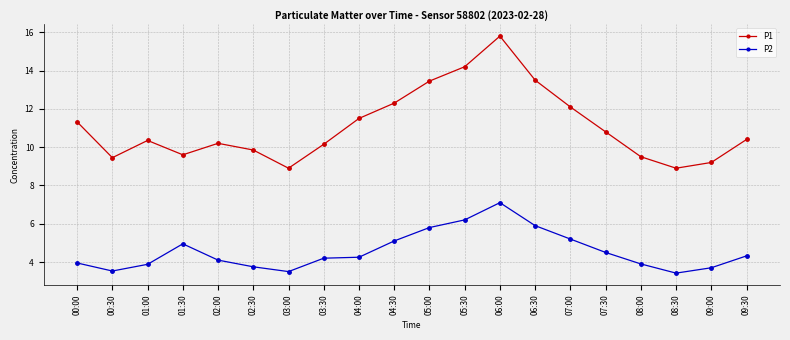

Rank the series at 05:30 from highest to lowest value.

P1, P2